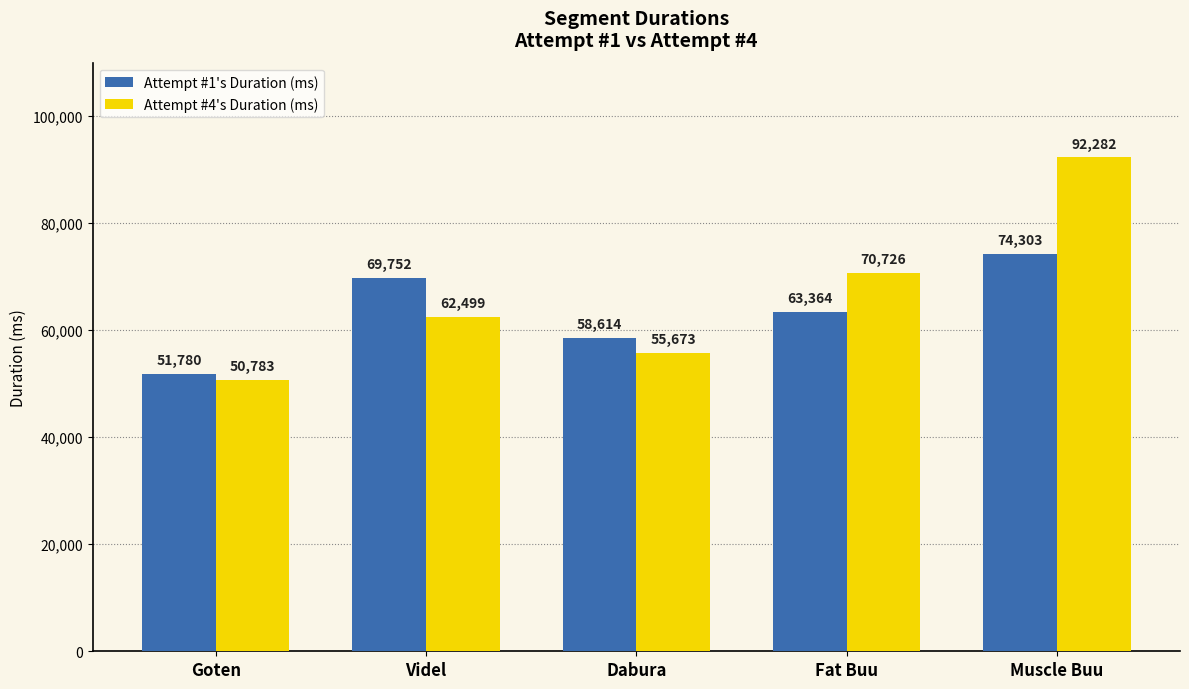

Which series has the largest total across all categories?

Attempt #4's Duration (ms)